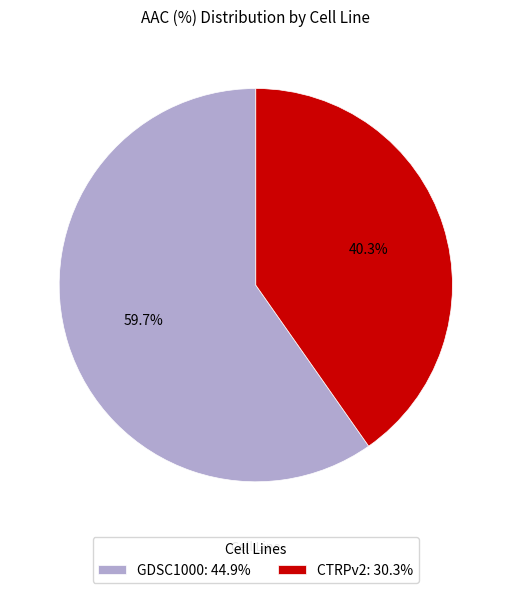

Do CTRPv2 and GDSC1000 together represent more than half of the pie?

Yes